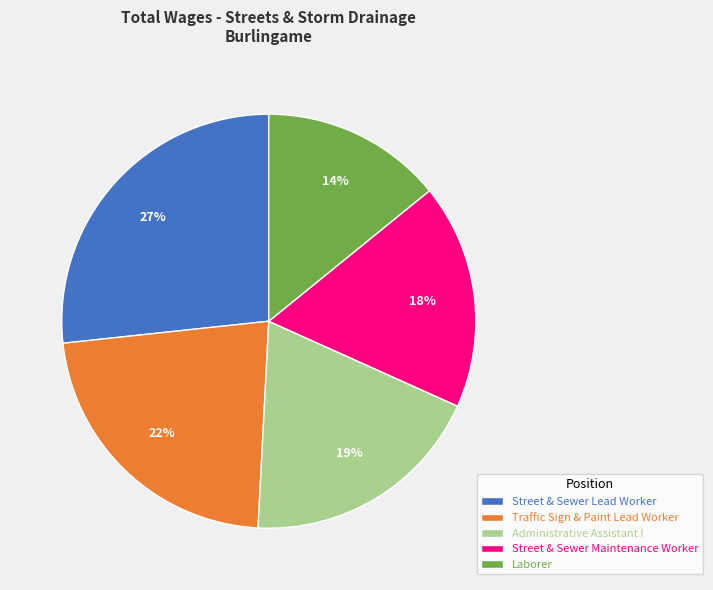

Is Administrative Assistant I the majority of the pie?

No